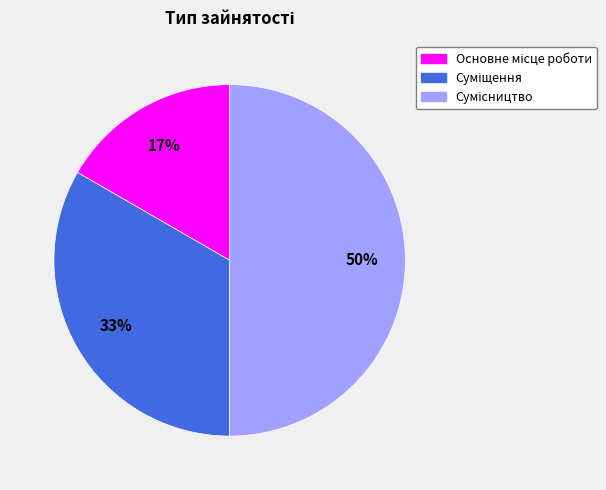

To the nearest percent, what is the difference between the largest and smallest slice percentages?

33%